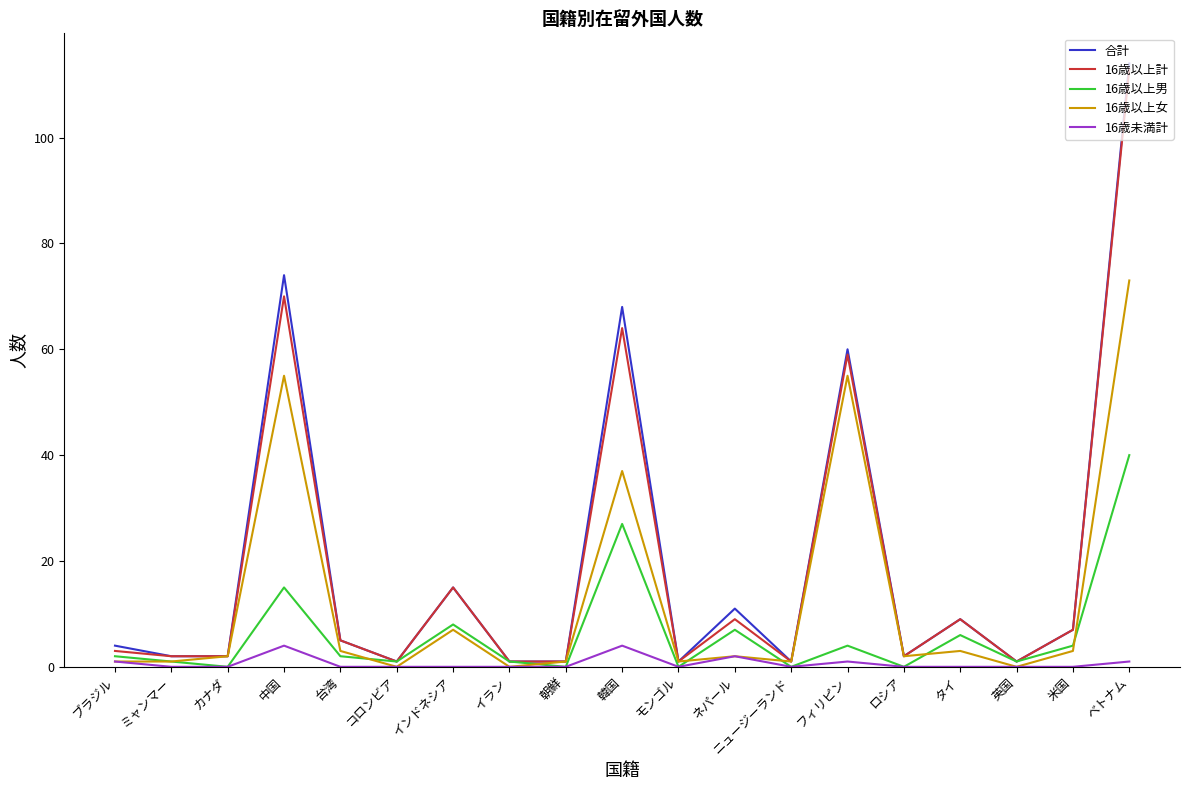

In 合計, how many points are higher than both neighbors (excluding endpoints)?

6